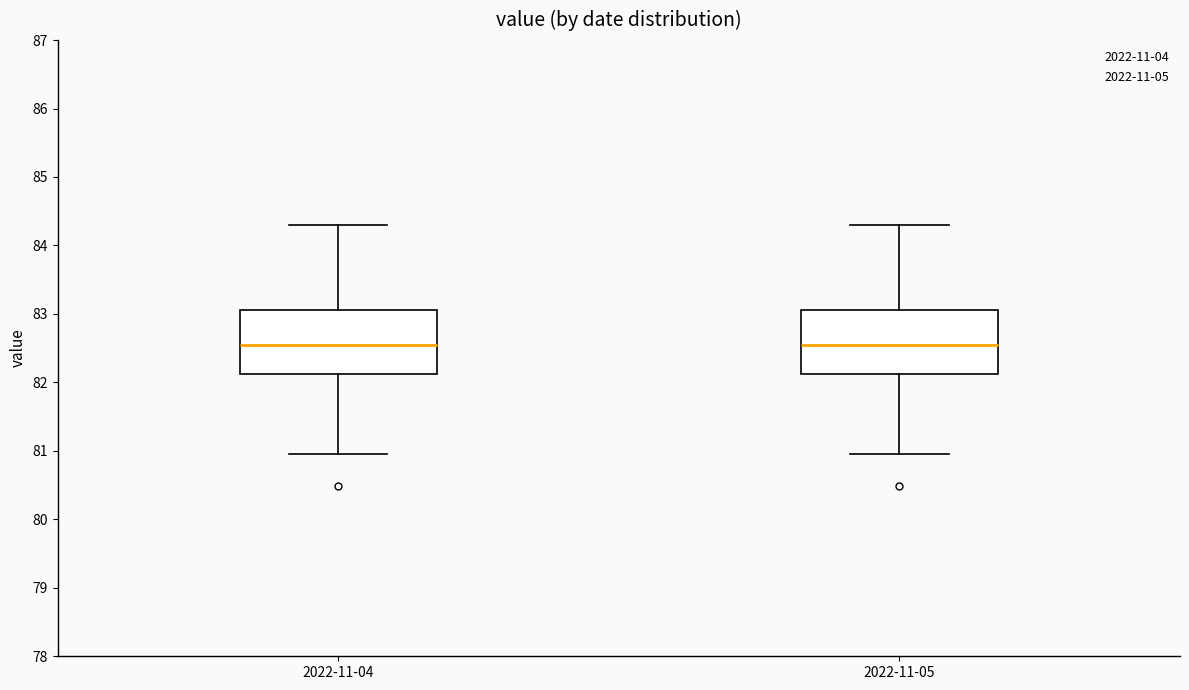

Where does the upper whisker of the box for 2022-11-05 end on the y-axis? The values are not printed on the chart, so give them approximately, as read against the axis.

84.3